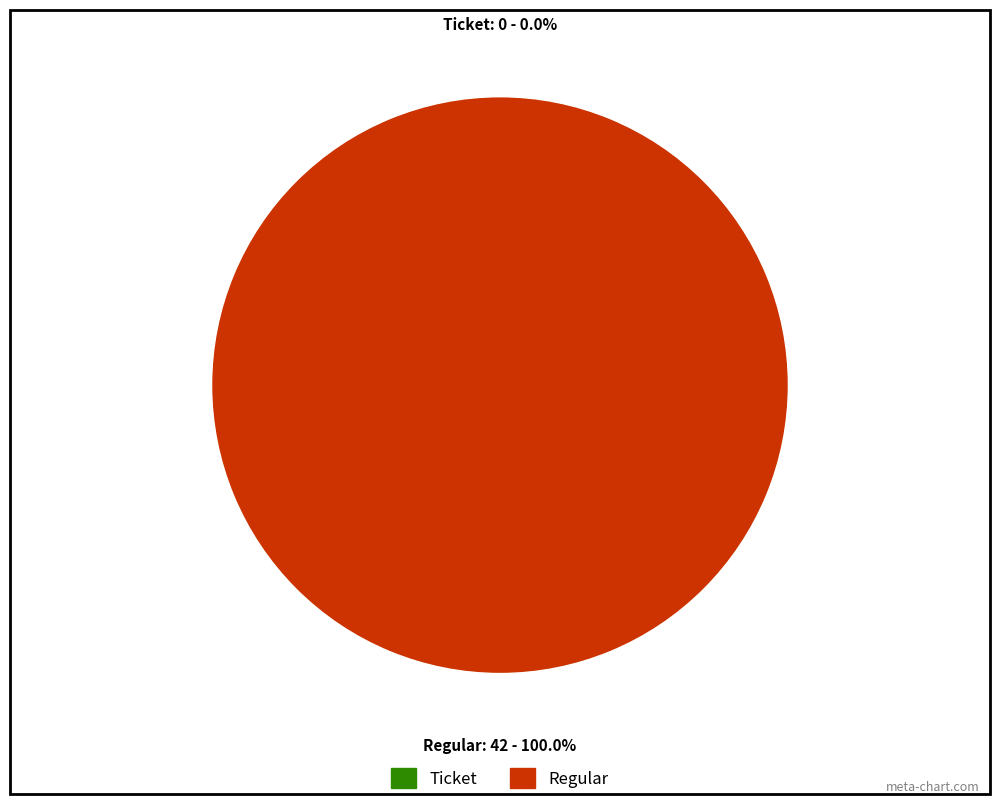

Does Ticket represent more than half of the total?

No